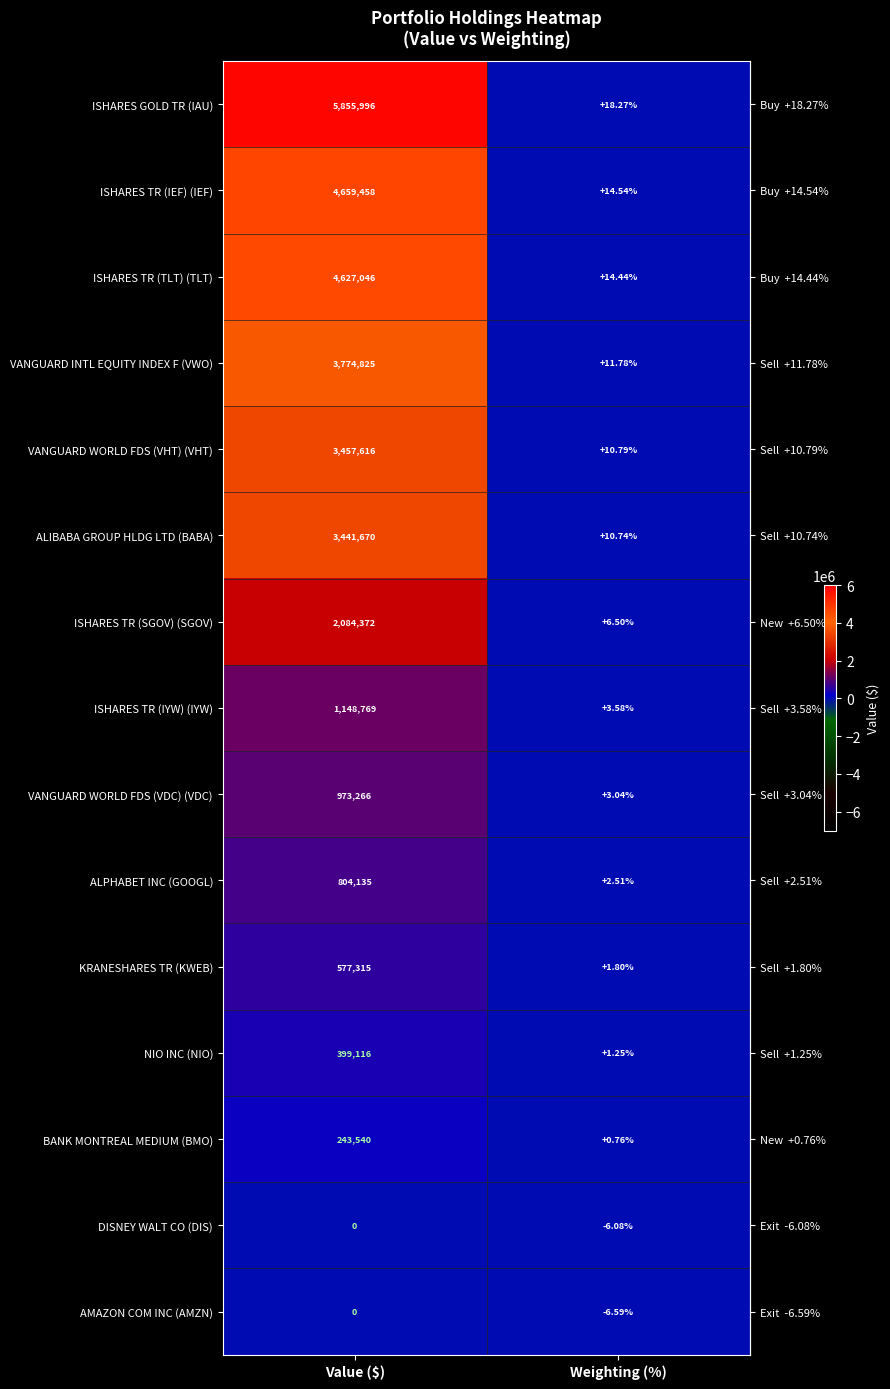

At Weighting (%), list the series in order from largest to smallest.

ISHARES GOLD TR (IAU), ISHARES TR (IEF) (IEF), ISHARES TR (TLT) (TLT), VANGUARD INTL EQUITY INDEX F (VWO), VANGUARD WORLD FDS (VHT) (VHT), ALIBABA GROUP HLDG LTD (BABA), ISHARES TR (SGOV) (SGOV), ISHARES TR (IYW) (IYW), VANGUARD WORLD FDS (VDC) (VDC), ALPHABET INC (GOOGL), KRANESHARES TR (KWEB), NIO INC (NIO), BANK MONTREAL MEDIUM (BMO), DISNEY WALT CO (DIS), AMAZON COM INC (AMZN)